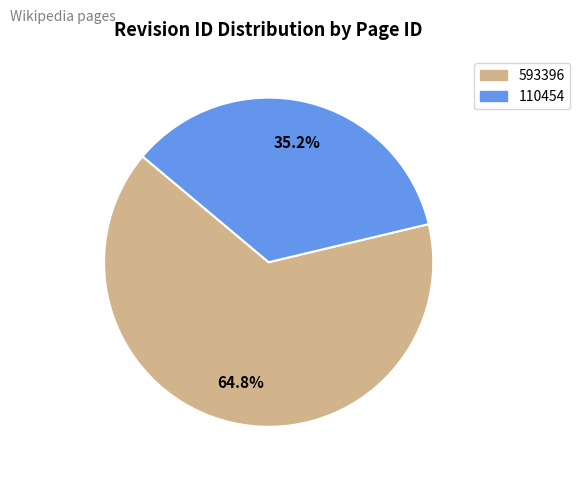

How many slices are in this pie chart?

2